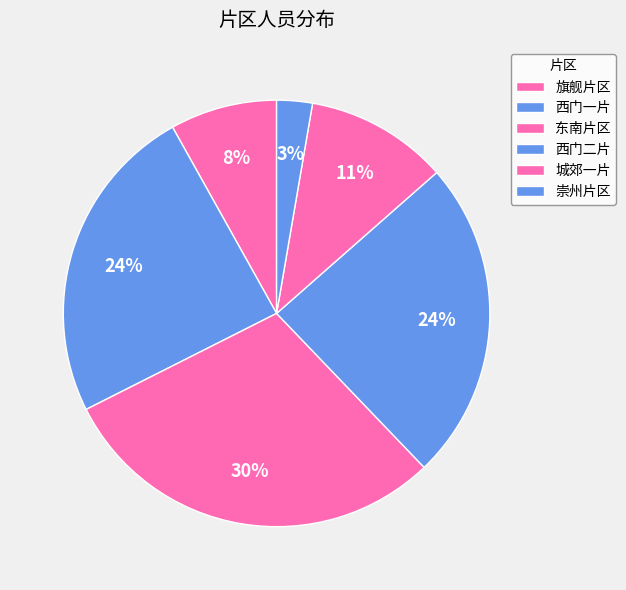

Count the number of slices in the pie.

6